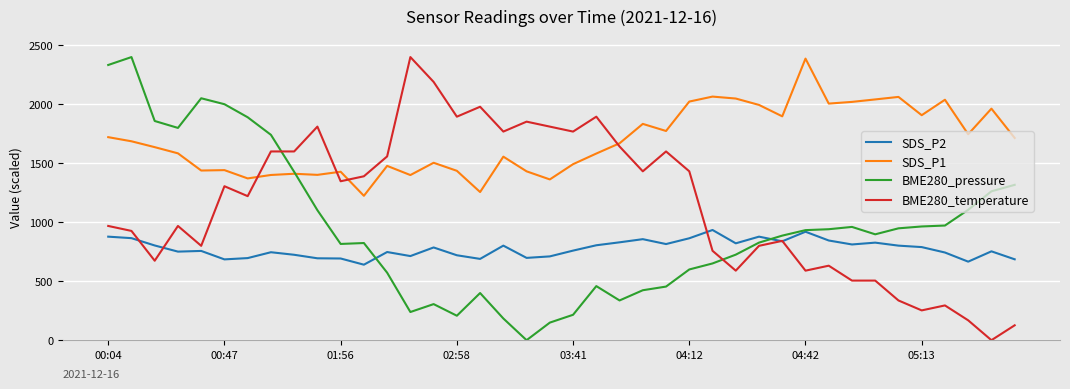

List the series in order of their overall mean, highest first.

SDS_P1, BME280_temperature, BME280_pressure, SDS_P2